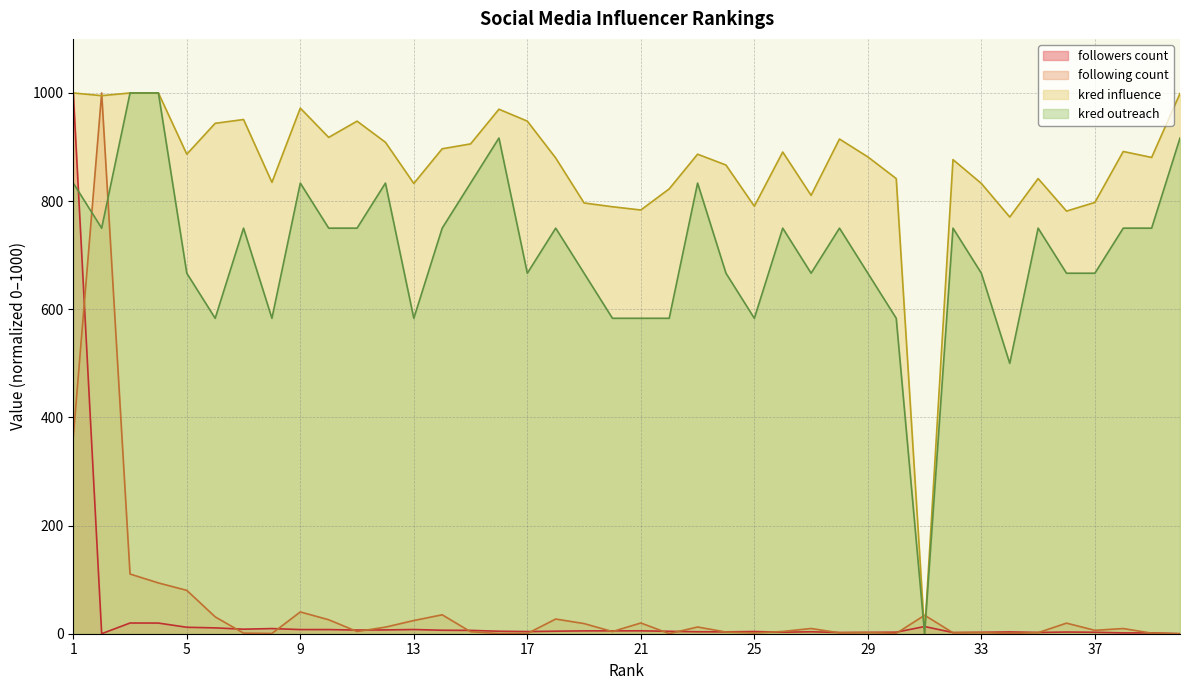

At which label is kred influence closest to 500?

34